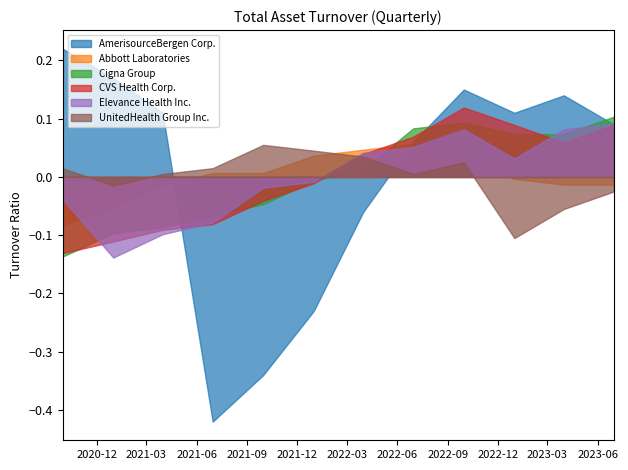

Which series has the widest spread of values?

AmerisourceBergen Corp.